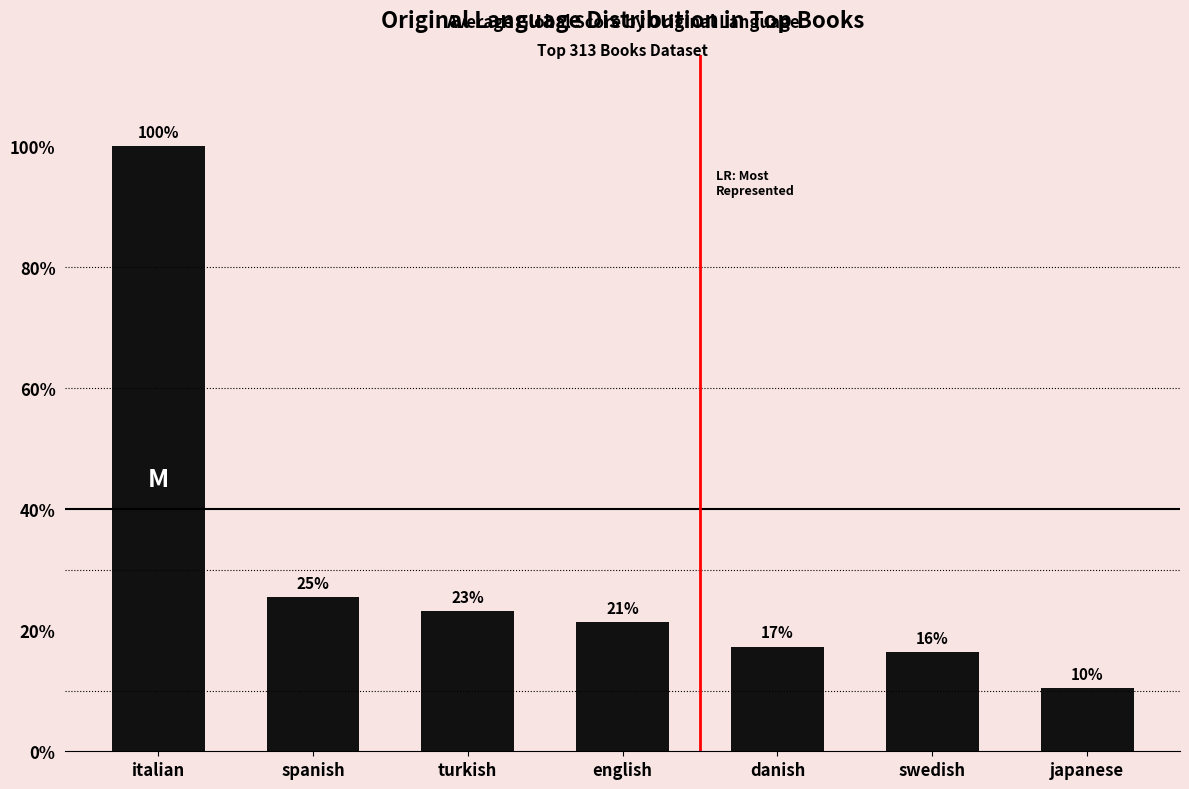

The chart shows a value of 487.0 at turkish. True or false?

True